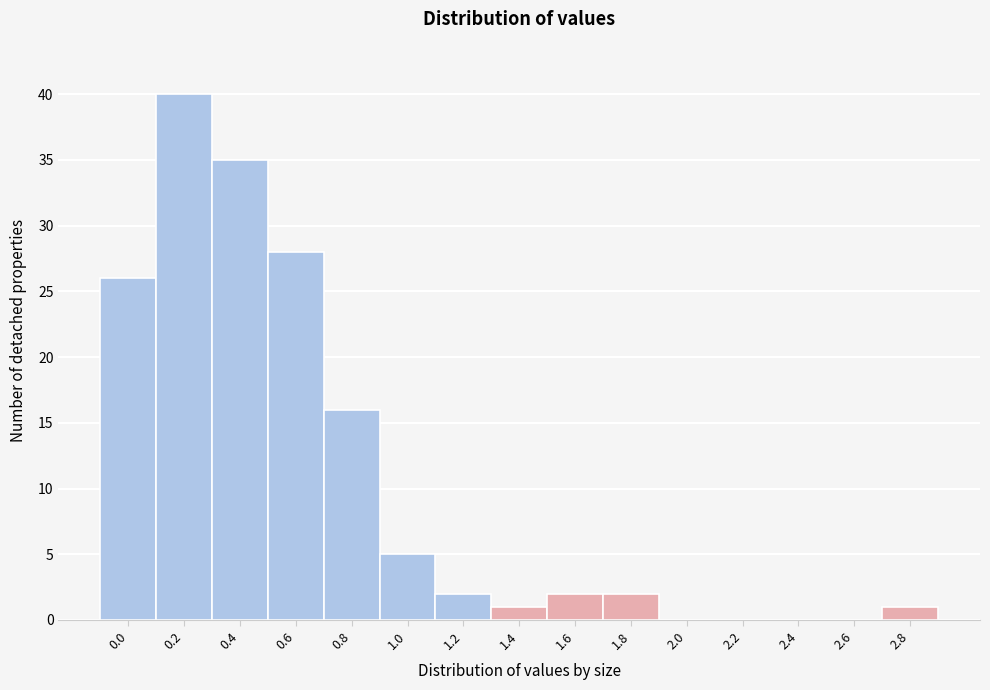

Reading right to left, list all the values displayed in this chart.

2.8=1	2.6=0	2.4=0	2.2=0	2.0=0	1.8=2	1.6=2	1.4=1	1.2=2	1.0=5	0.8=16	0.6=28	0.4=35	0.2=40	0.0=26